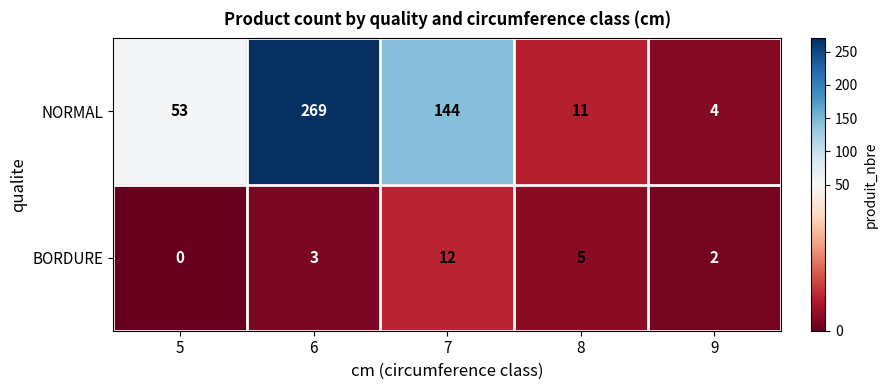

How many distinct data groups are displayed?

2